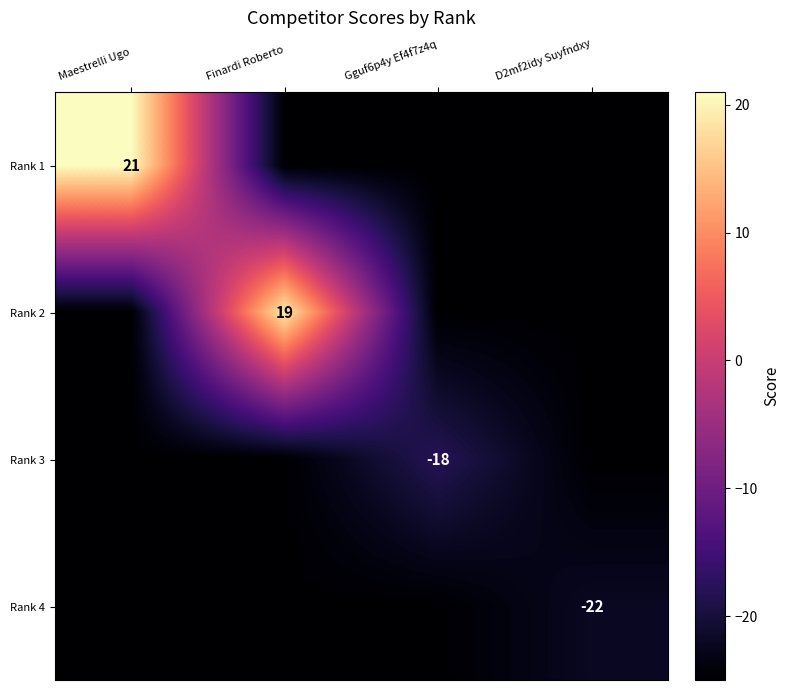

True or false: Rank 2 has a value of 13 at Finardi Roberto.

False